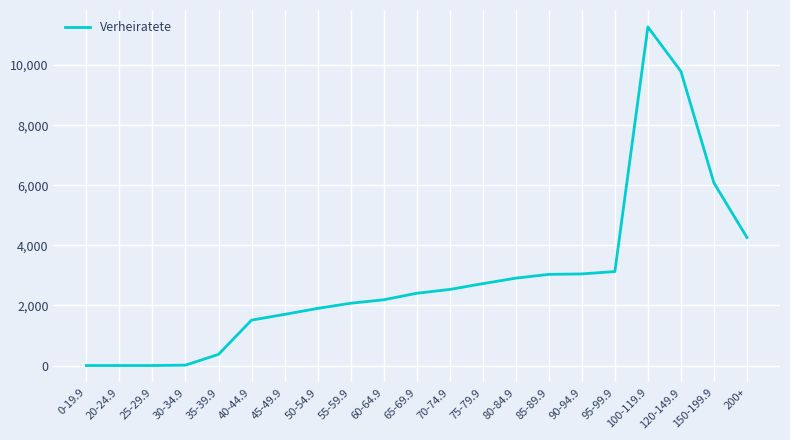

What is the maximum value shown in the chart?

11271